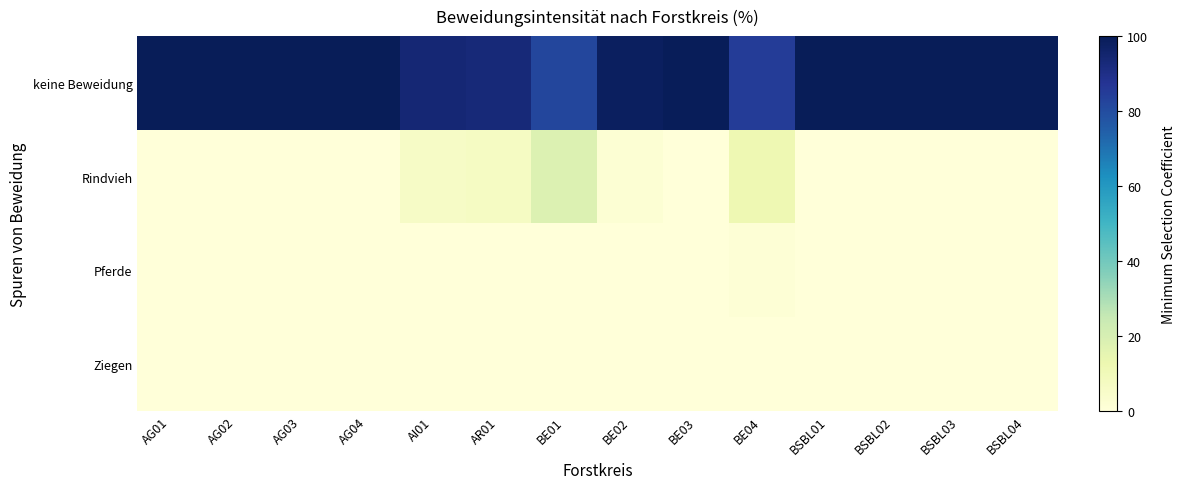

At which category is the sum across all series the highest?

AG01